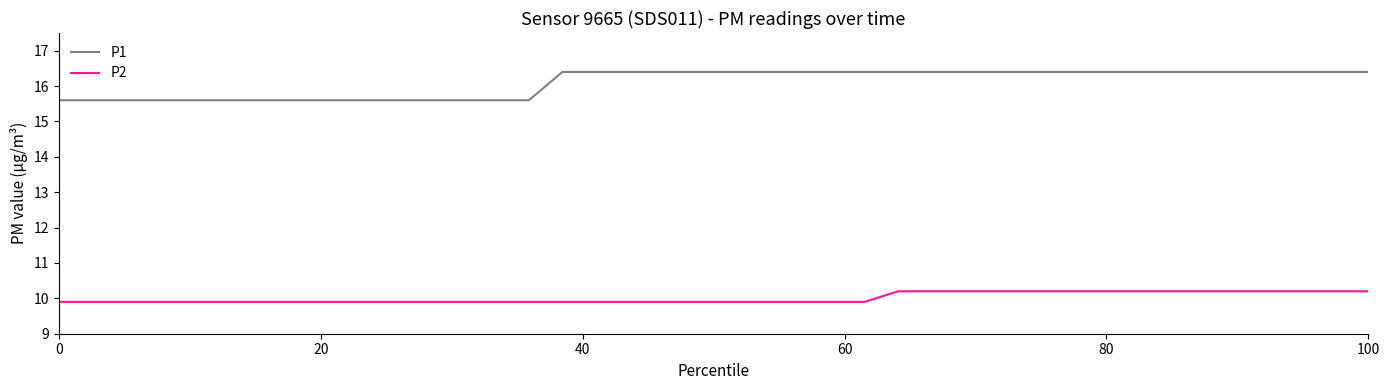

What is the smallest value displayed?

9.9